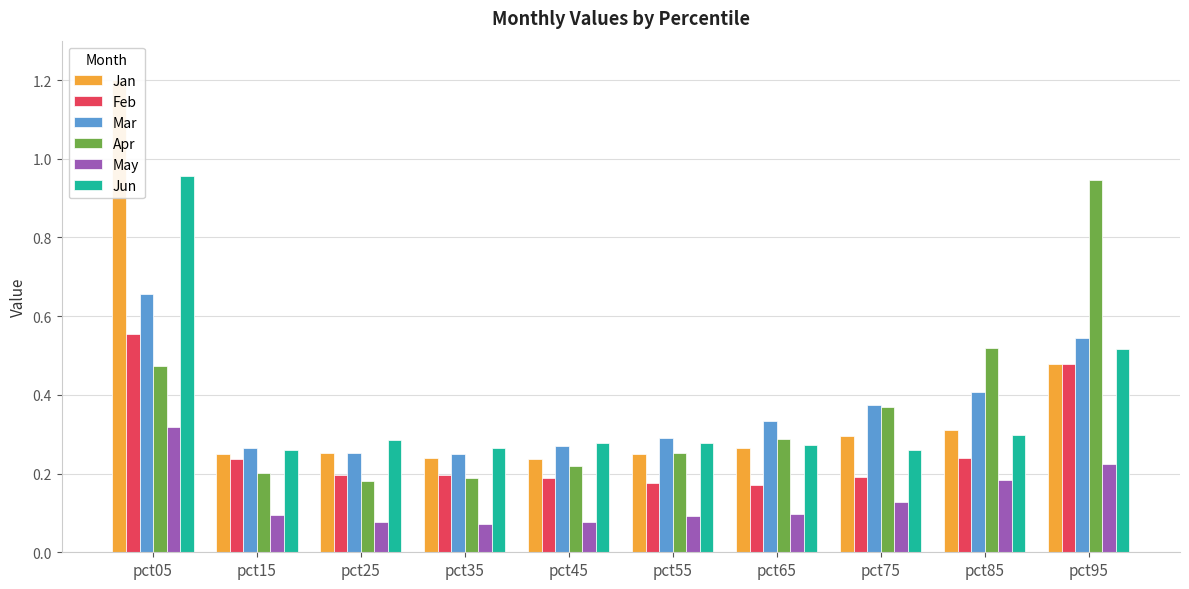

What are all the series names shown in the legend?

Jan, Feb, Mar, Apr, May, Jun